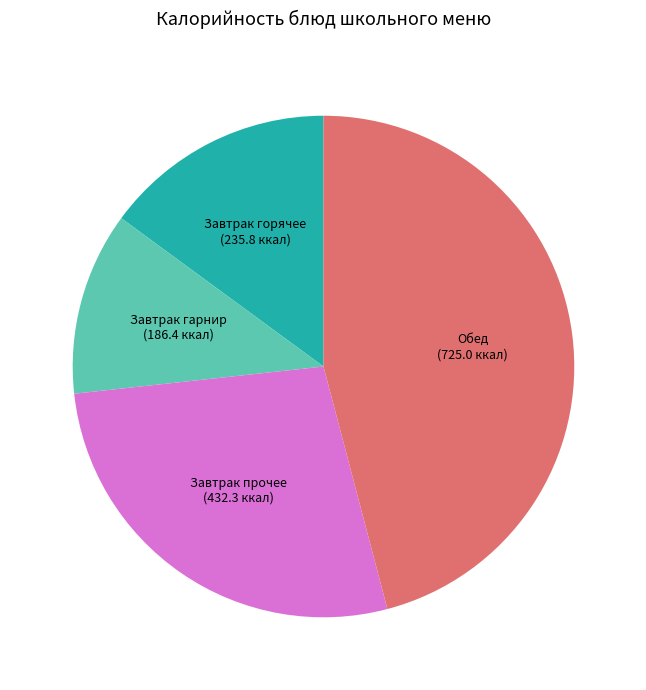

Is there a majority slice in this chart?

No